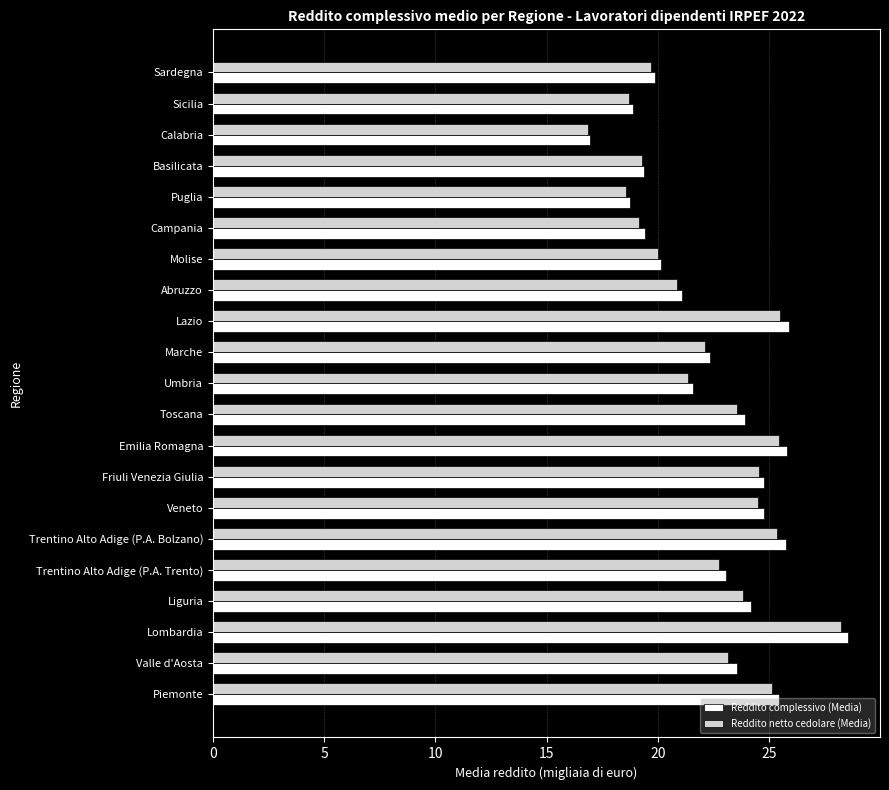

What is the difference between the second highest and second lowest values in the Reddito complessivo (Media) series?

7.2